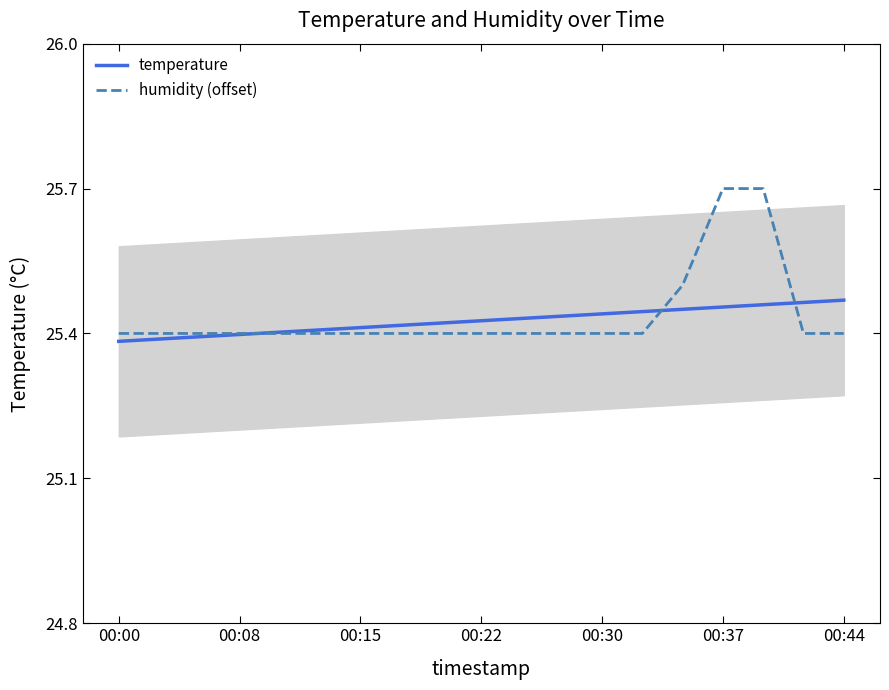

Count the number of categories in the chart.

19